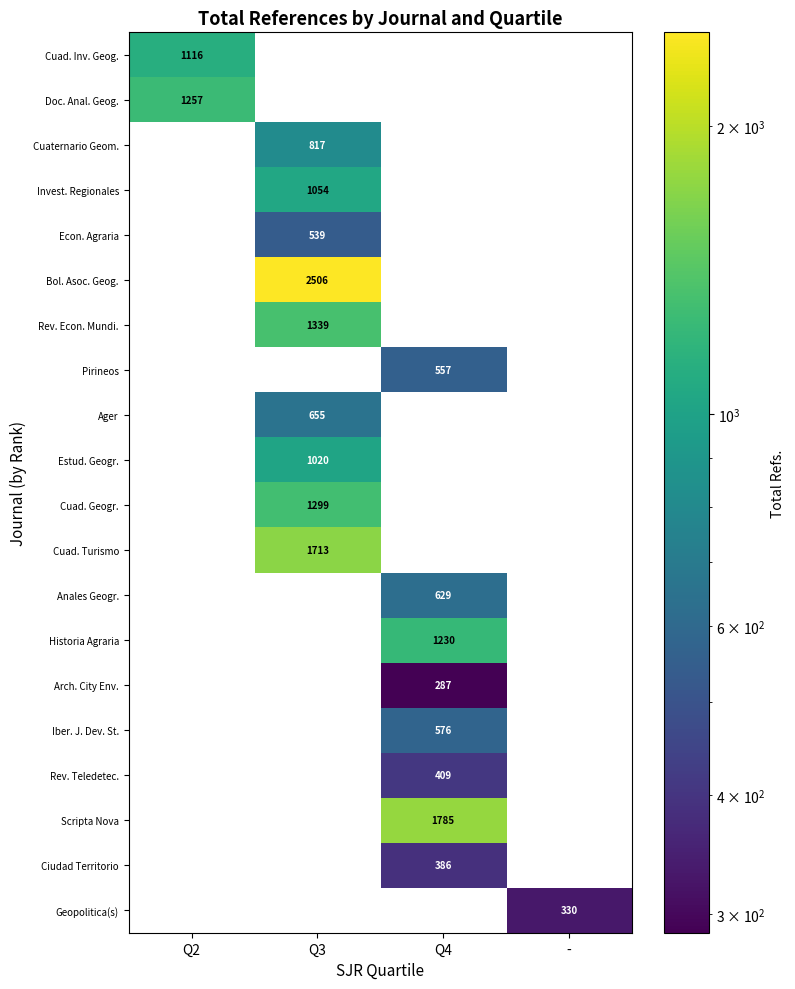

The value of Invest. Regionales at Q3 is 489. True or false?

False